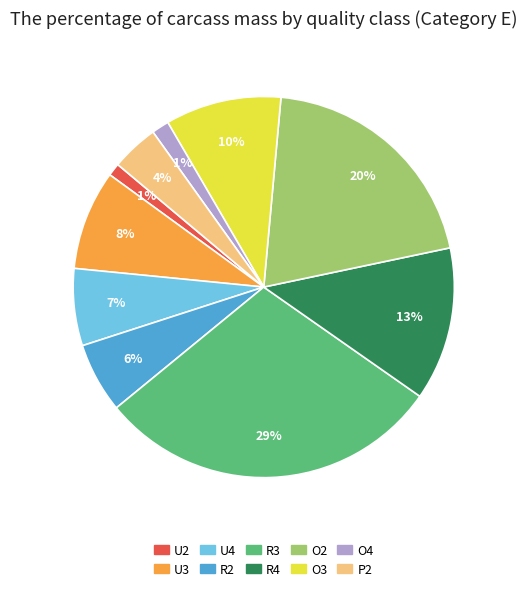

Do U4 and U3 together represent more than half of the pie?

No